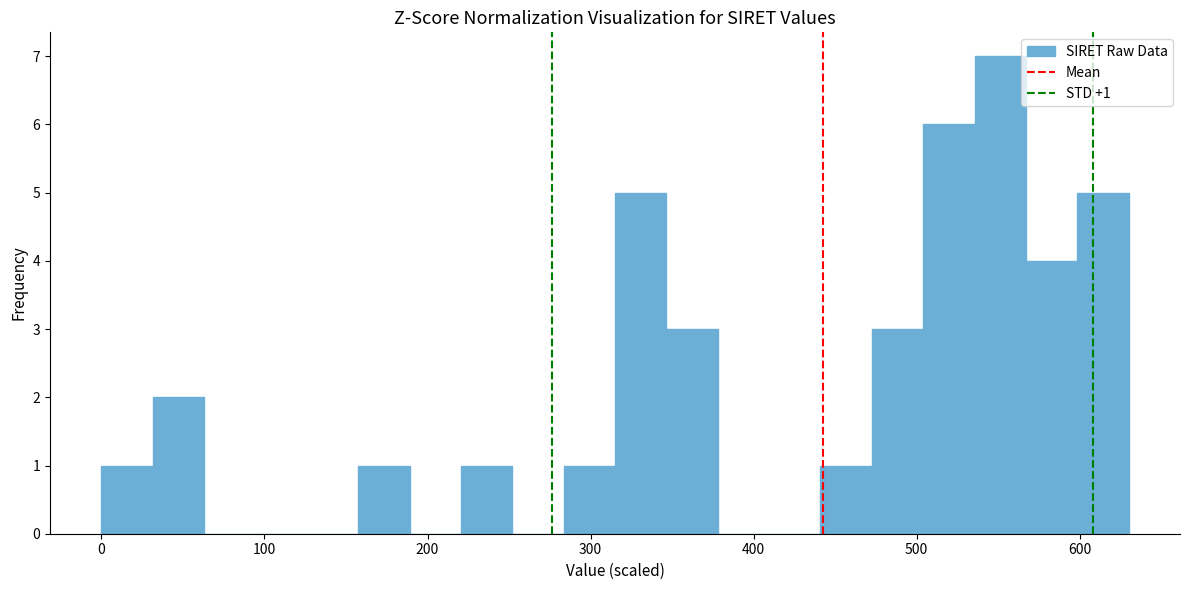

Read against the x-axis, roughly where is the centre of the tallest bar?

550